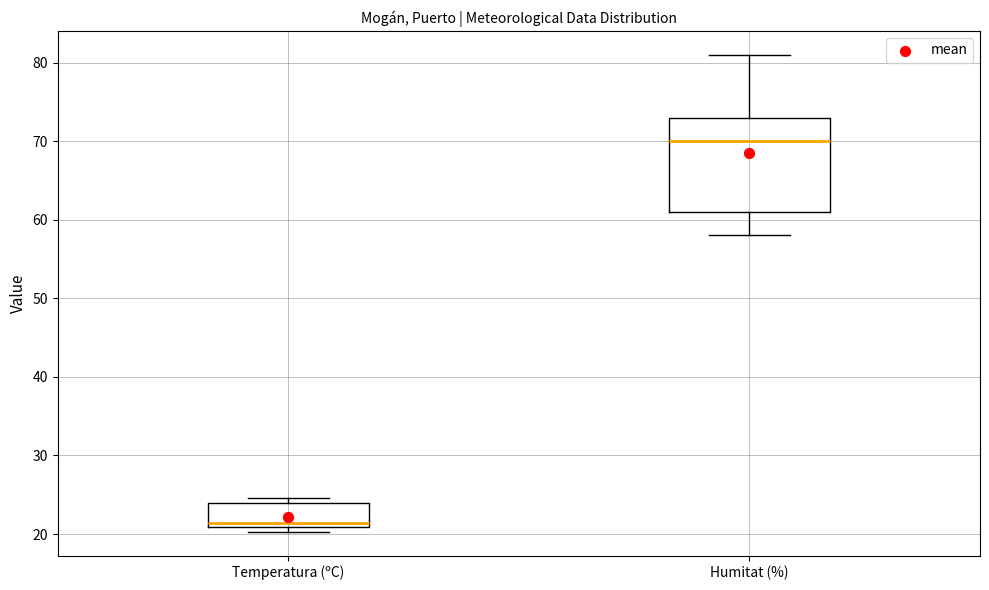

Reading left to right, read every box against the y-axis: the position of its median line, the range the box covers, and the ends of its whiskers. The values are not printed on the chart, so give them approximately, as read against the axis.

Temperatura (ºC): median 21 (just above the box's lower edge), box 21 to 24, whiskers 20 to 25
Humitat (%): median 70, box 61 to 73, whiskers 58 to 81